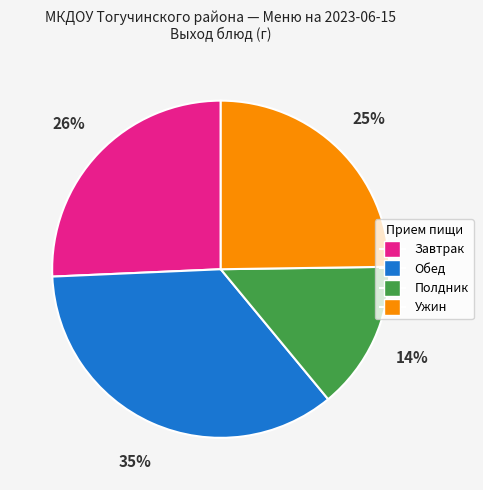

Count the number of slices in the pie.

4